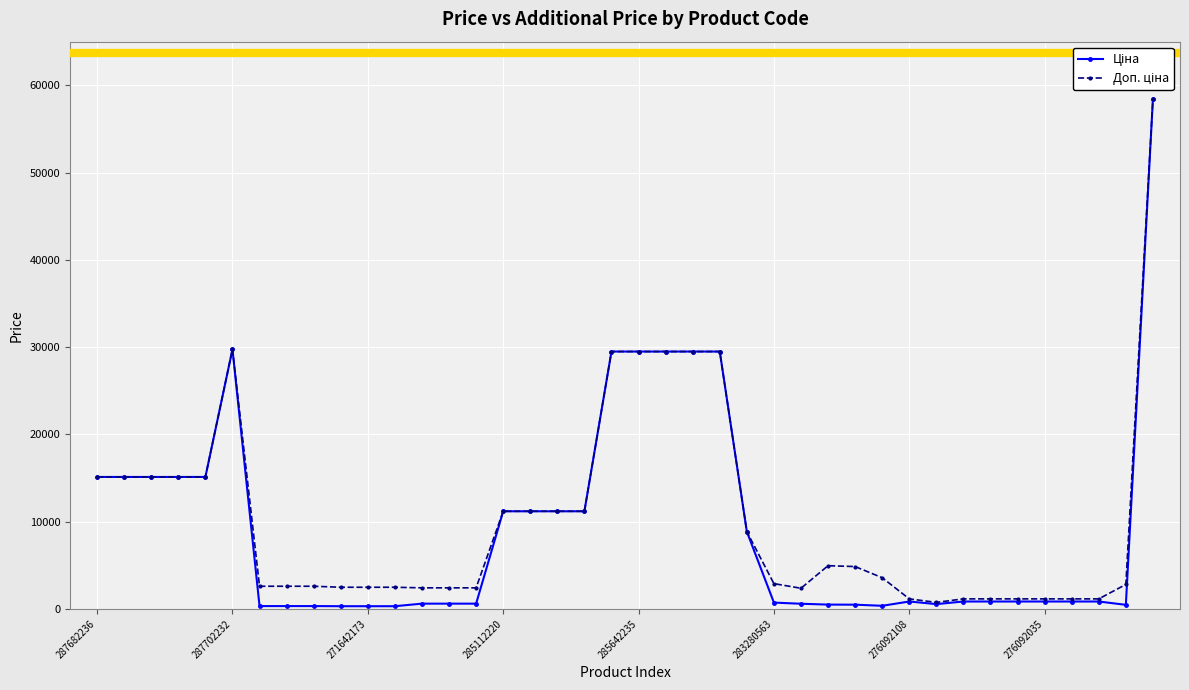

How many lines are shown in the chart?

2